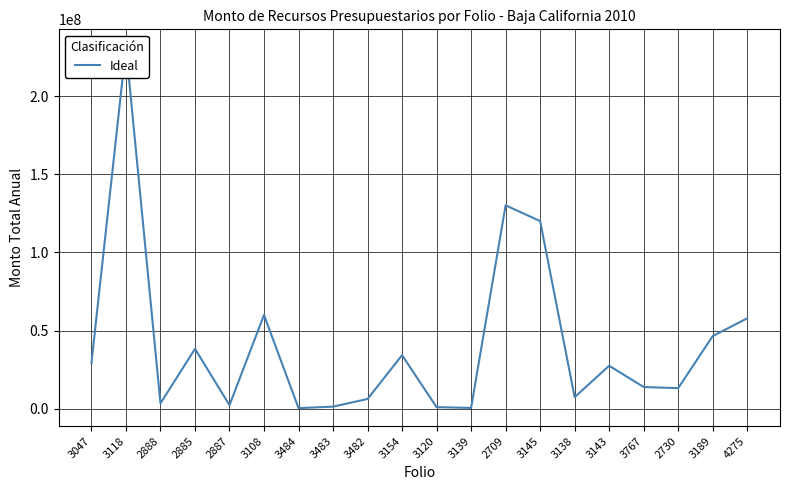

Does the chart have visible grid lines?

Yes